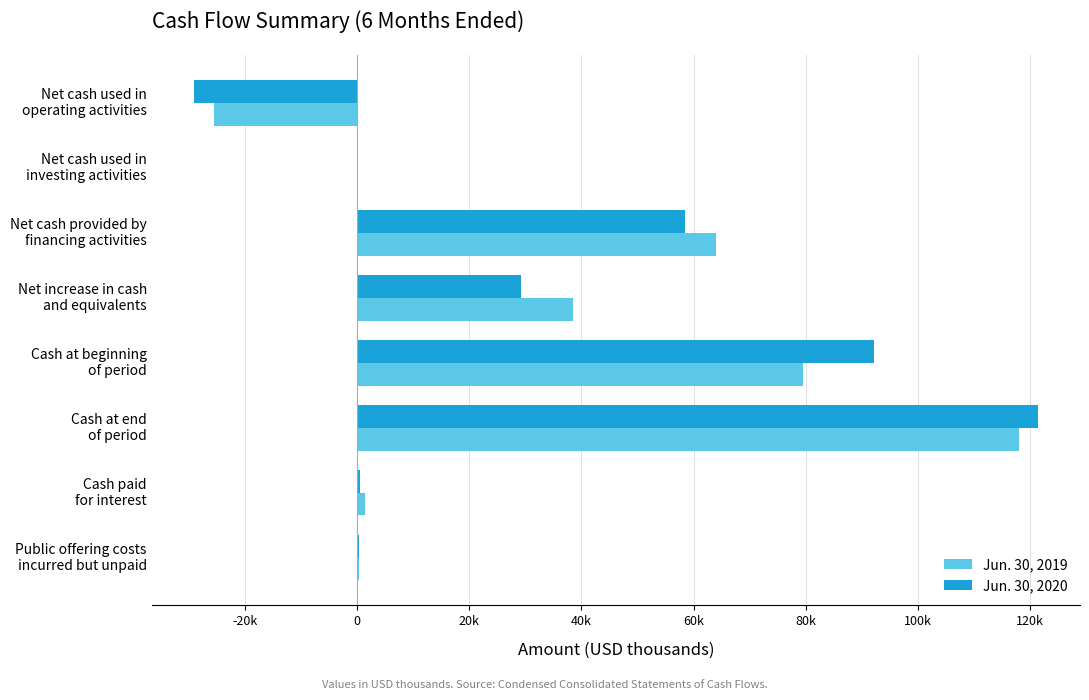

How many bars are there in each group?

2